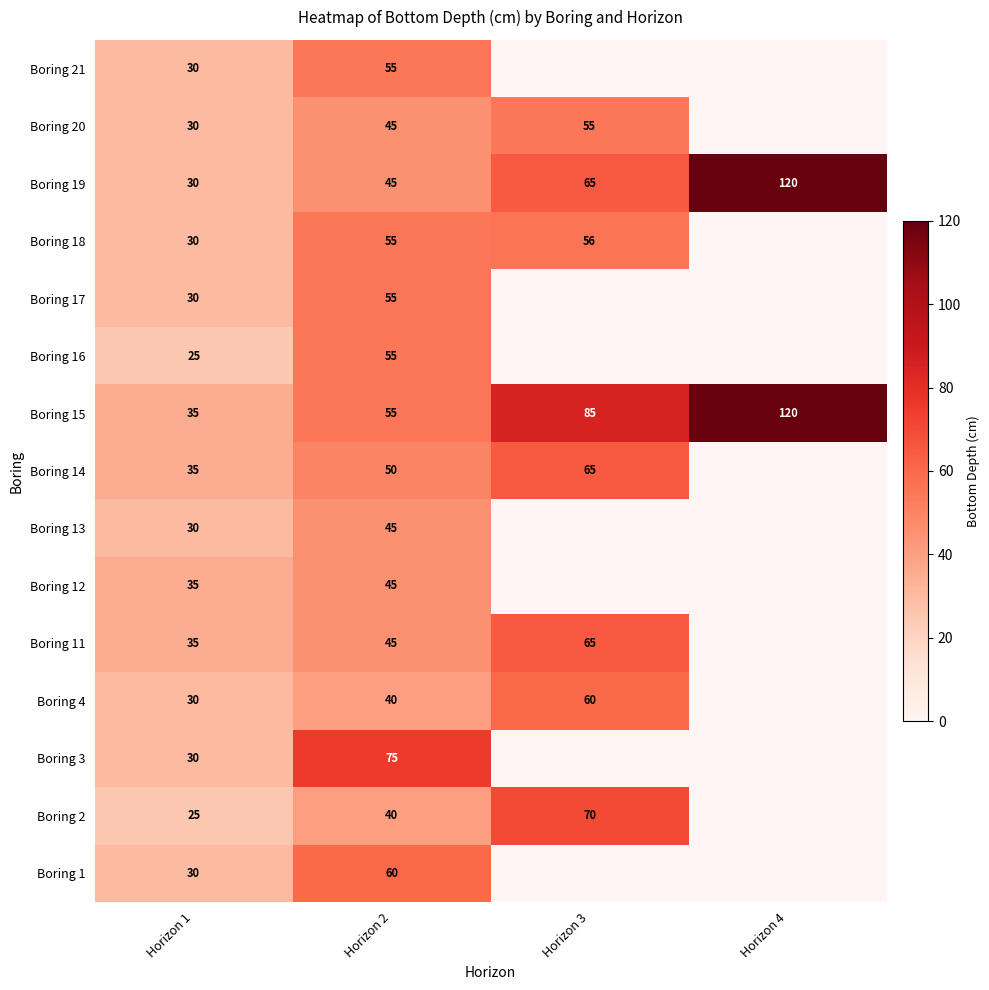

What is the difference between the Boring 12 values at Horizon 1 and Horizon 2?

10